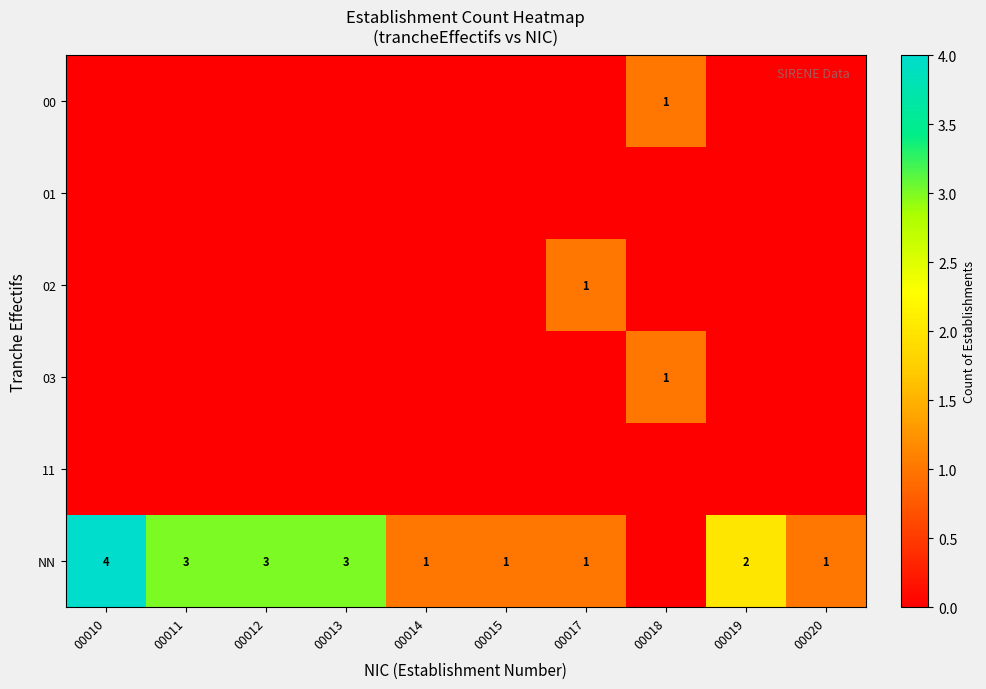

Is it true that NN equals 0 at 00017?

False